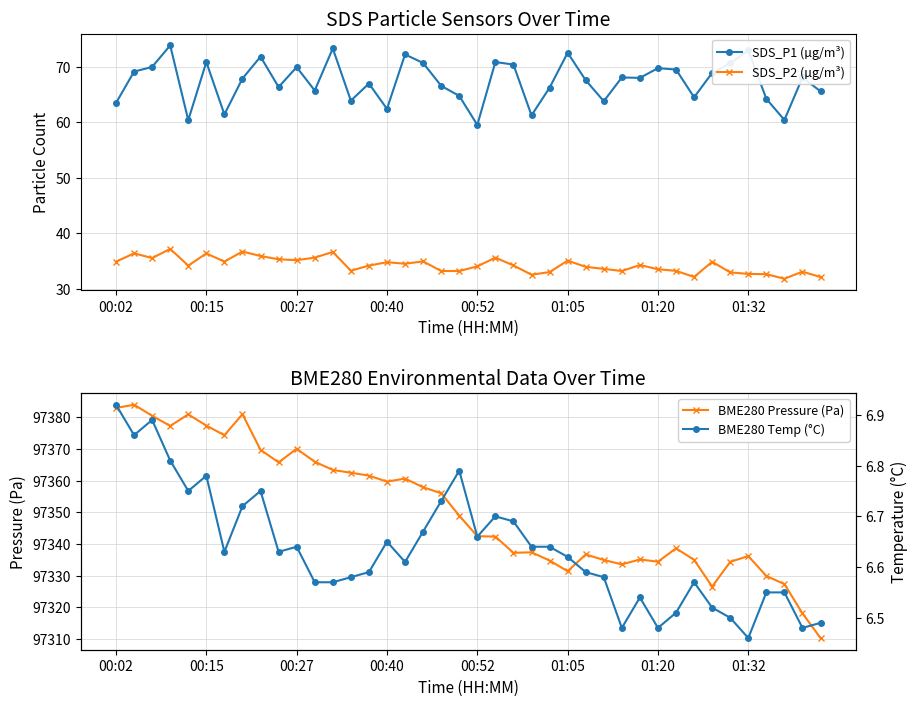

True or false: SDS_P2 (µg/m³) and SDS_P1 (µg/m³) cross at least once.

False